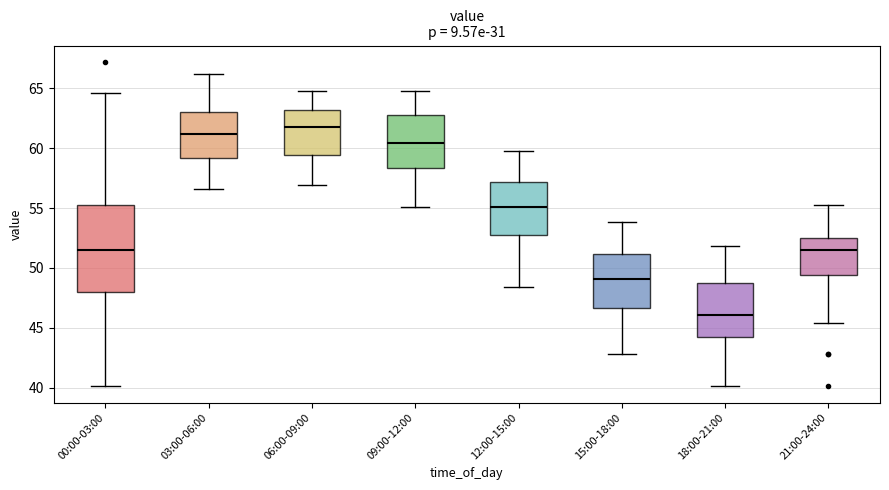

Reading left to right, read every box against the y-axis: the position of its median line, the range the box covers, and the ends of its whiskers. The values are not printed on the chart, so give them approximately, as read against the axis.

00:00-03:00: median 51.5, box 48.0 to 55.0, whiskers 40.0 to 64.5
03:00-06:00: median 61.0, box 59.0 to 63.0, whiskers 56.5 to 66.0
06:00-09:00: median 62.0, box 59.5 to 63.0, whiskers 57.0 to 65.0
09:00-12:00: median 60.5, box 58.5 to 63.0, whiskers 55.0 to 65.0
12:00-15:00: median 55.0, box 52.5 to 57.0, whiskers 48.5 to 60.0
15:00-18:00: median 49.0, box 46.5 to 51.0, whiskers 43.0 to 54.0
18:00-21:00: median 46.0, box 44.0 to 48.5, whiskers 40.0 to 52.0
21:00-24:00: median 51.5, box 49.5 to 52.5, whiskers 45.5 to 55.5